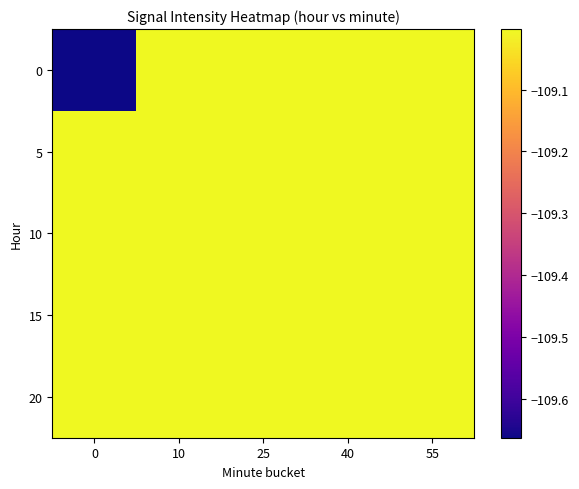

Rank the series at 55 from highest to lowest value.

0, 5, 10, 15, 20